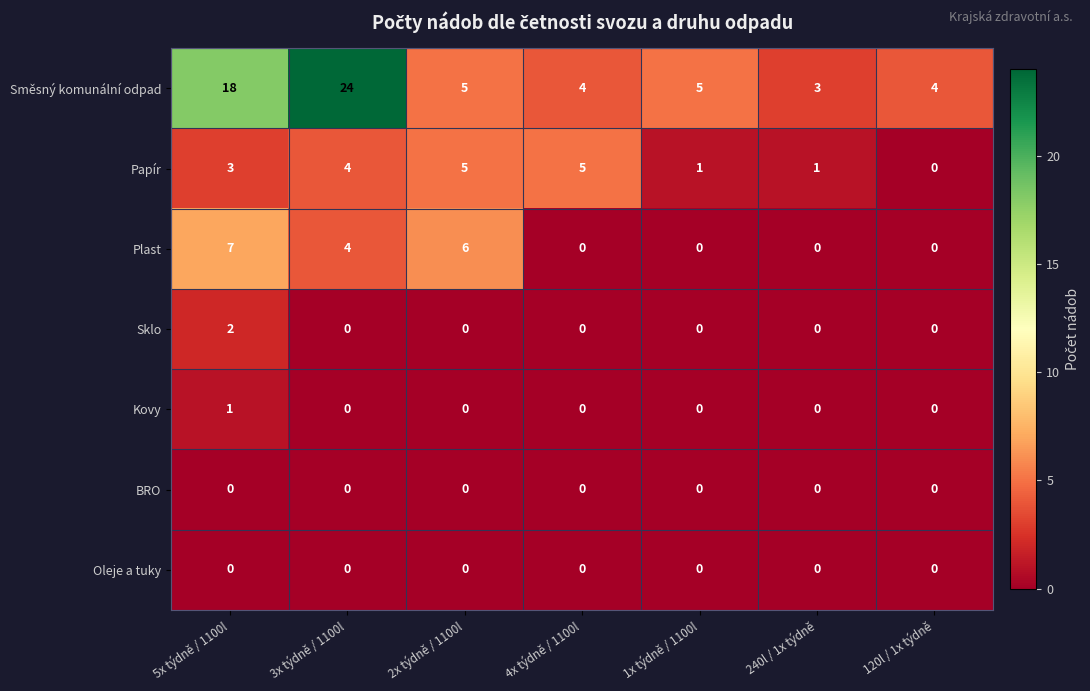

Is it true that Papír equals 0 at 240l / 1x týdně?

False